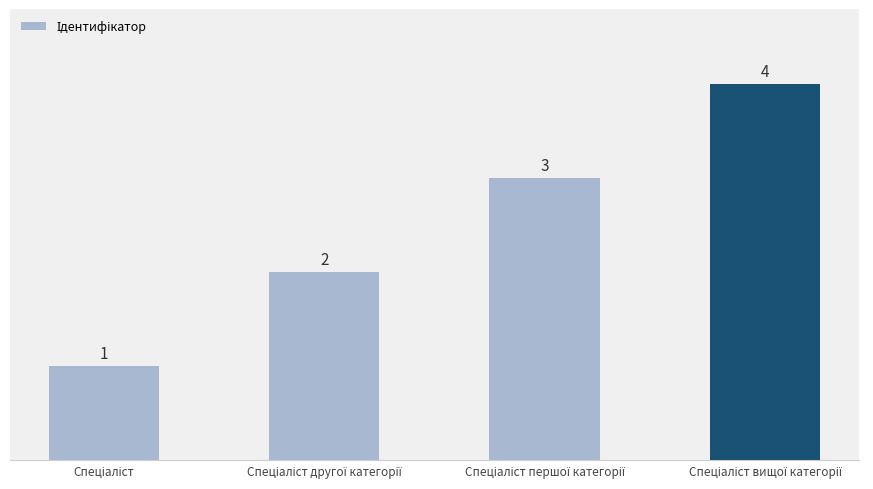

Count the values in the range 2 to 4.

3